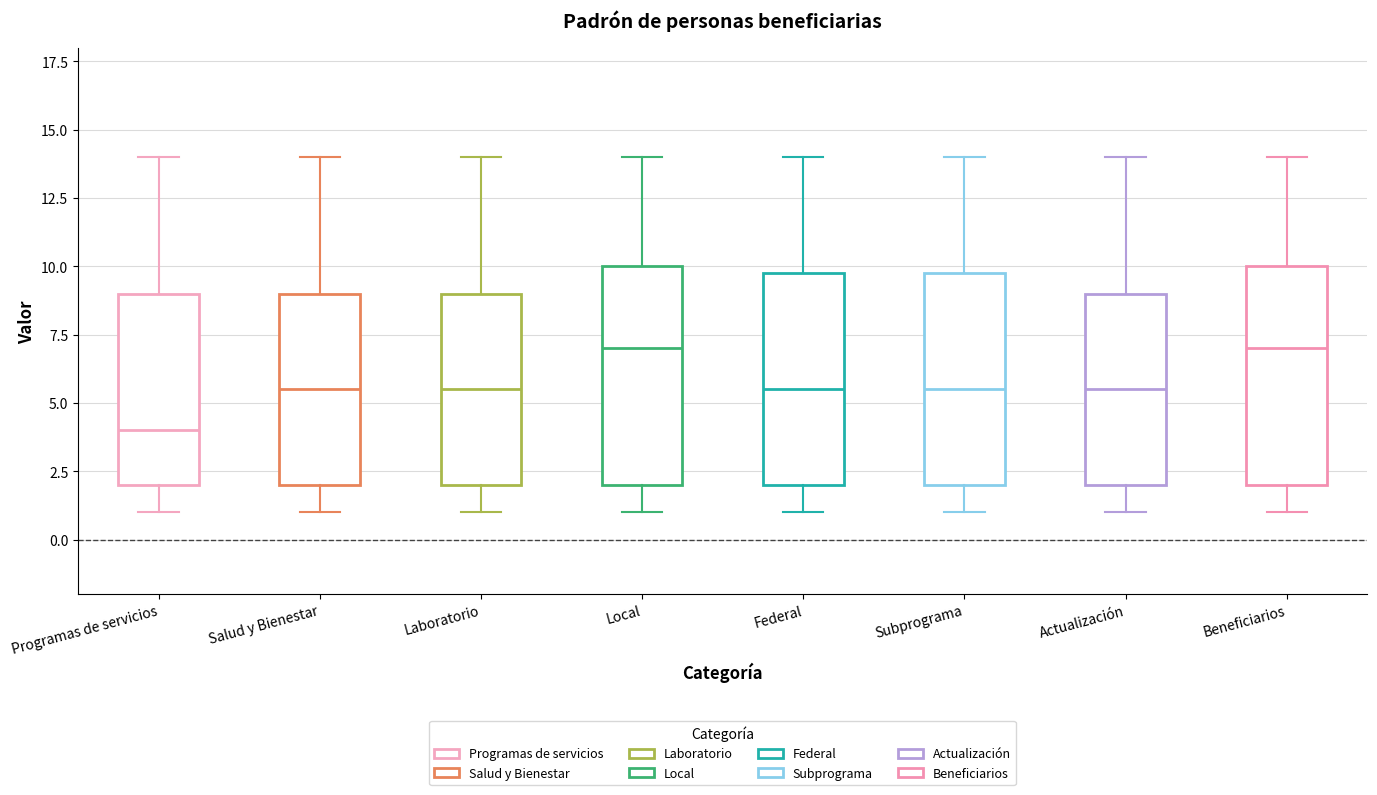

Which box's median line is the lowest?

Programas de servicios